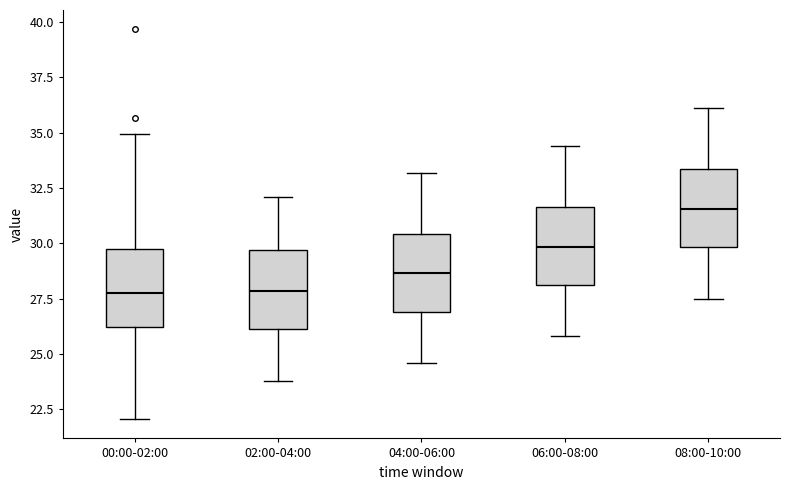

Reading left to right, transcribe this box plot: for each box, give where its median line is, the range the box spans, and where its two whiskers end, as read against the y-axis. The values are not printed on the chart, so give them approximately, as read against the axis.

00:00-02:00: median 28.0, box 26.0 to 29.5, whiskers 22.0 to 35.0
02:00-04:00: median 28.0, box 26.0 to 29.5, whiskers 24.0 to 32.0
04:00-06:00: median 28.5, box 27.0 to 30.5, whiskers 24.5 to 33.0
06:00-08:00: median 30.0, box 28.0 to 31.5, whiskers 26.0 to 34.5
08:00-10:00: median 31.5, box 30.0 to 33.5, whiskers 27.5 to 36.0